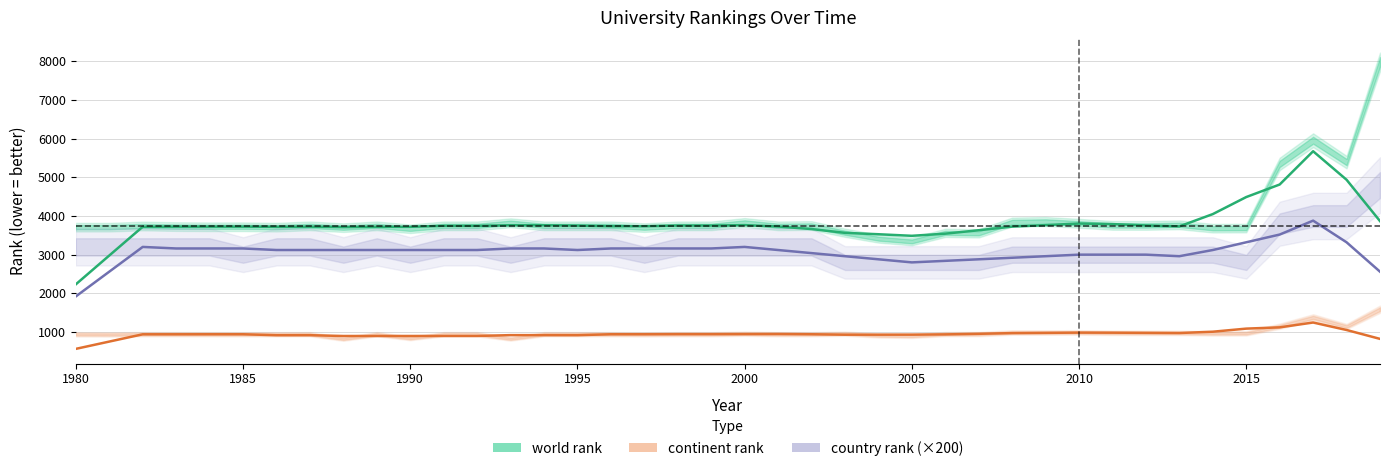

Reading left to right, list all the values displayed in this chart.

world rank: 2232.6	2977.8	3722.0	3724.2	3724.2	3725.0	3719.4	3724.2	3713.6	3720.4	3720.4	3745.6	3745.6	3760.8	3760.8	3751.6	3735.8	3735.8	3753.0	3753.0	3763.8	3728.2	3662.0	3564.2	3528.0	3487.6	3543.0	3631.6	3725.4	3764.0	3805.0	3790.6	3756.0	3731.2	4049.2	4490.0	4814.4	5674.8	4937.4	3868.0
continent rank: 563.4	751.8	940.0	940.2	941.0	941.0	916.6	916.8	896.0	896.4	896.4	897.2	897.2	918.4	918.4	917.6	941.2	941.2	944.0	944.0	945.0	947.8	941.4	929.8	930.6	931.4	937.6	952.8	970.8	977.4	983.6	981.8	977.4	973.0	1007.0	1086.8	1119.6	1244.6	1051.4	821.6
country rank (×200): 1920.0	2560.0	3200.0	3160.0	3160.0	3160.0	3120.0	3120.0	3120.0	3120.0	3120.0	3120.0	3120.0	3160.0	3160.0	3120.0	3160.0	3160.0	3160.0	3160.0	3200.0	3120.0	3040.0	2960.0	2880.0	2800.0	2840.0	2880.0	2920.0	2960.0	3000.0	3000.0	3000.0	2960.0	3120.0	3320.0	3520.0	3880.0	3320.0	2560.0